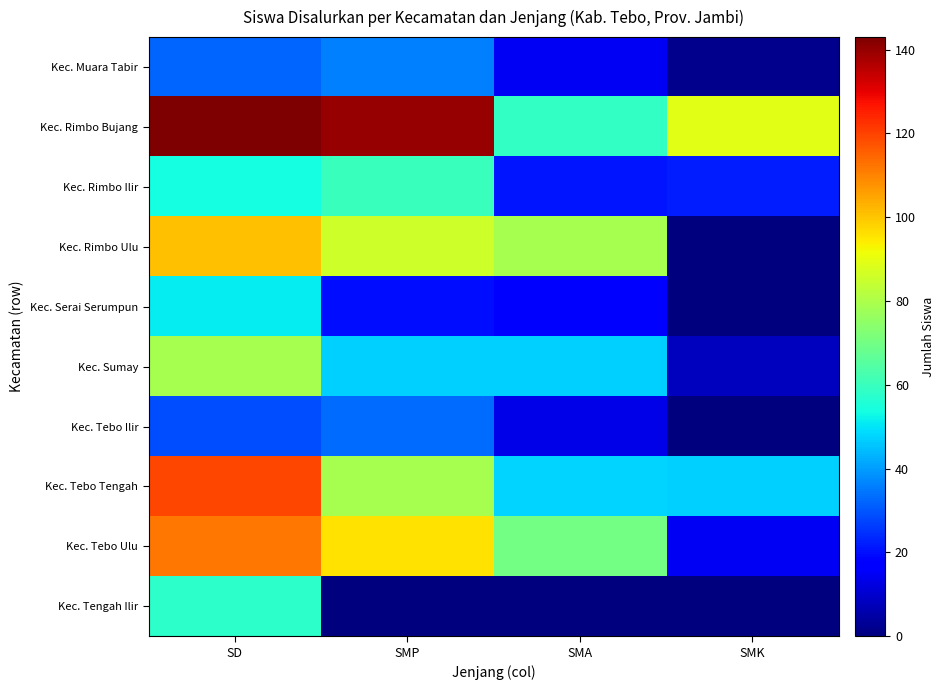

Which series has the largest total across all categories?

Kec. Rimbo Bujang